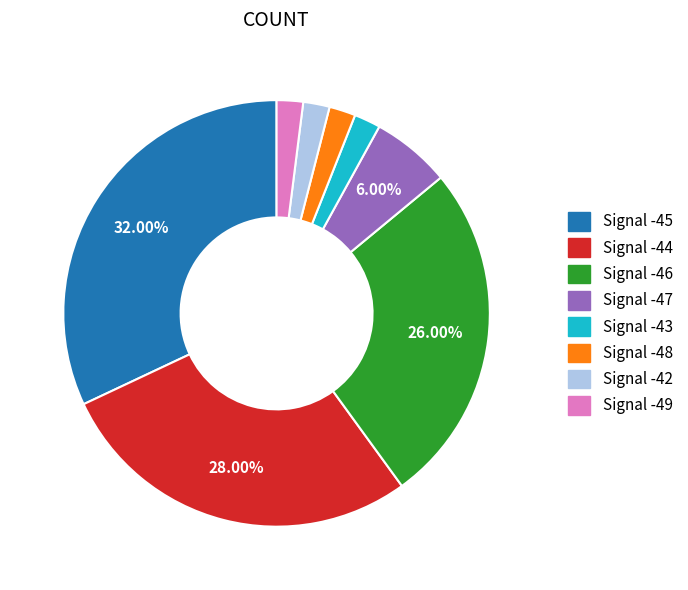

Does any single category account for the majority?

No